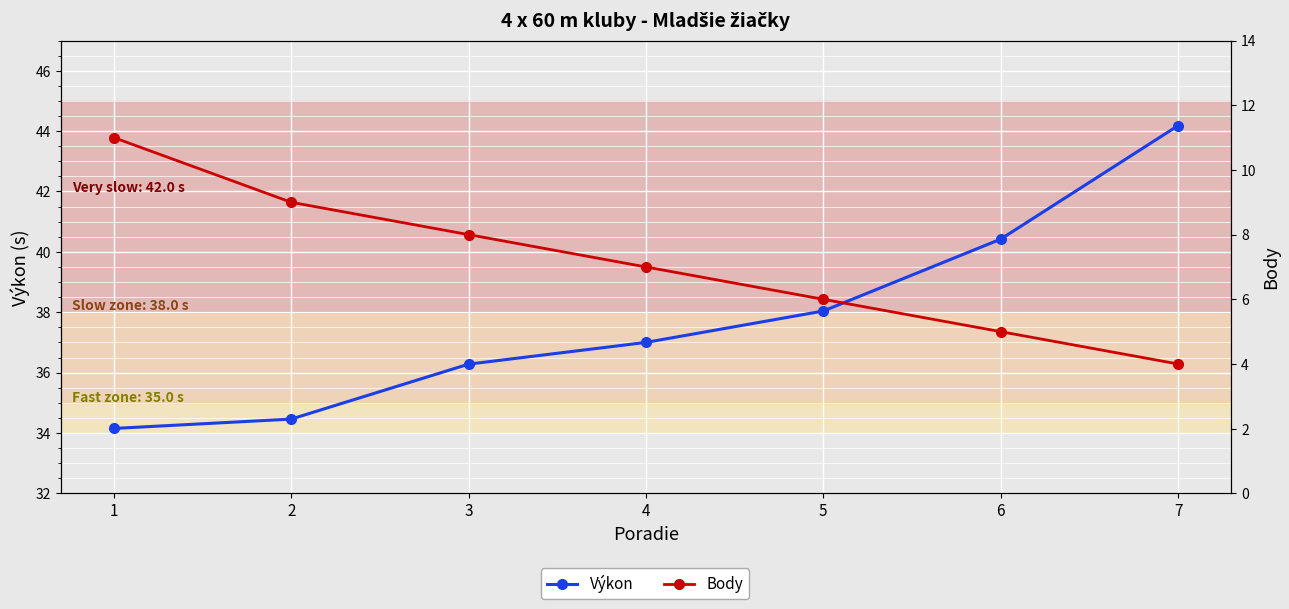

The Výkon series shows 38.0 at 5. True or false?

True